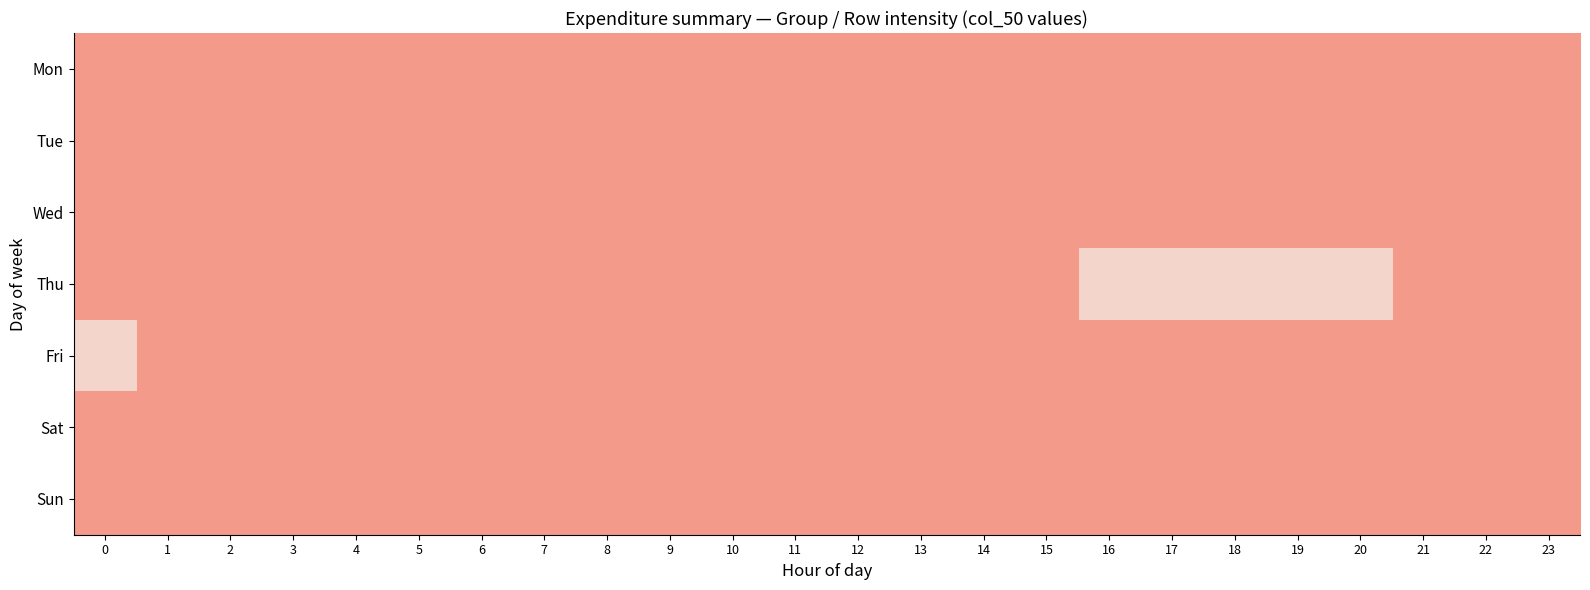

Which series has the widest spread of values?

Thu